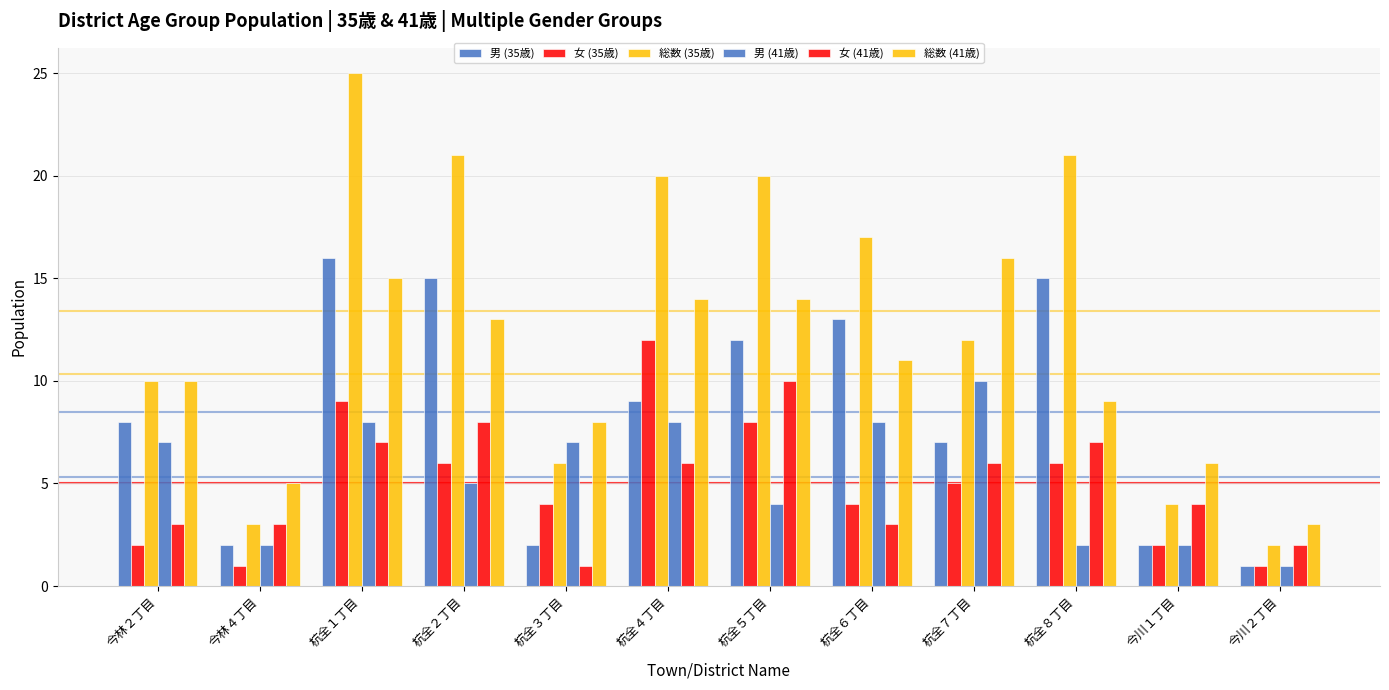

How many categories are shown in the chart?

12